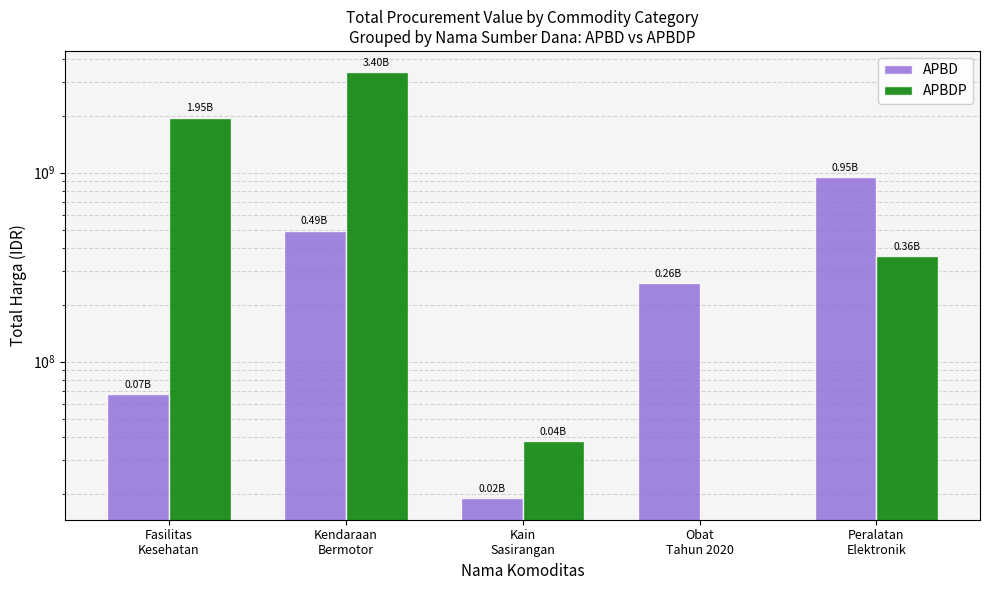

What is the approximate value of APBD at Fasilitas
Kesehatan?

67019075